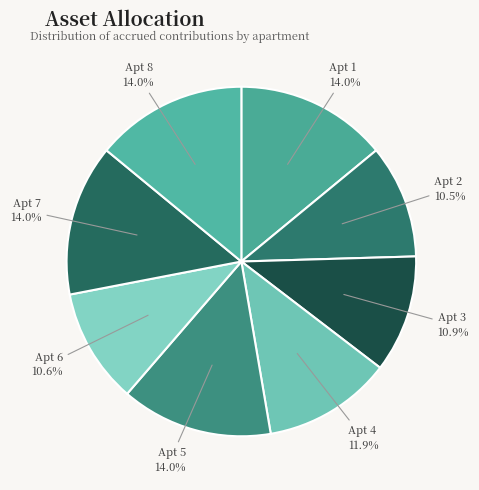

How many segments does this pie chart have?

8